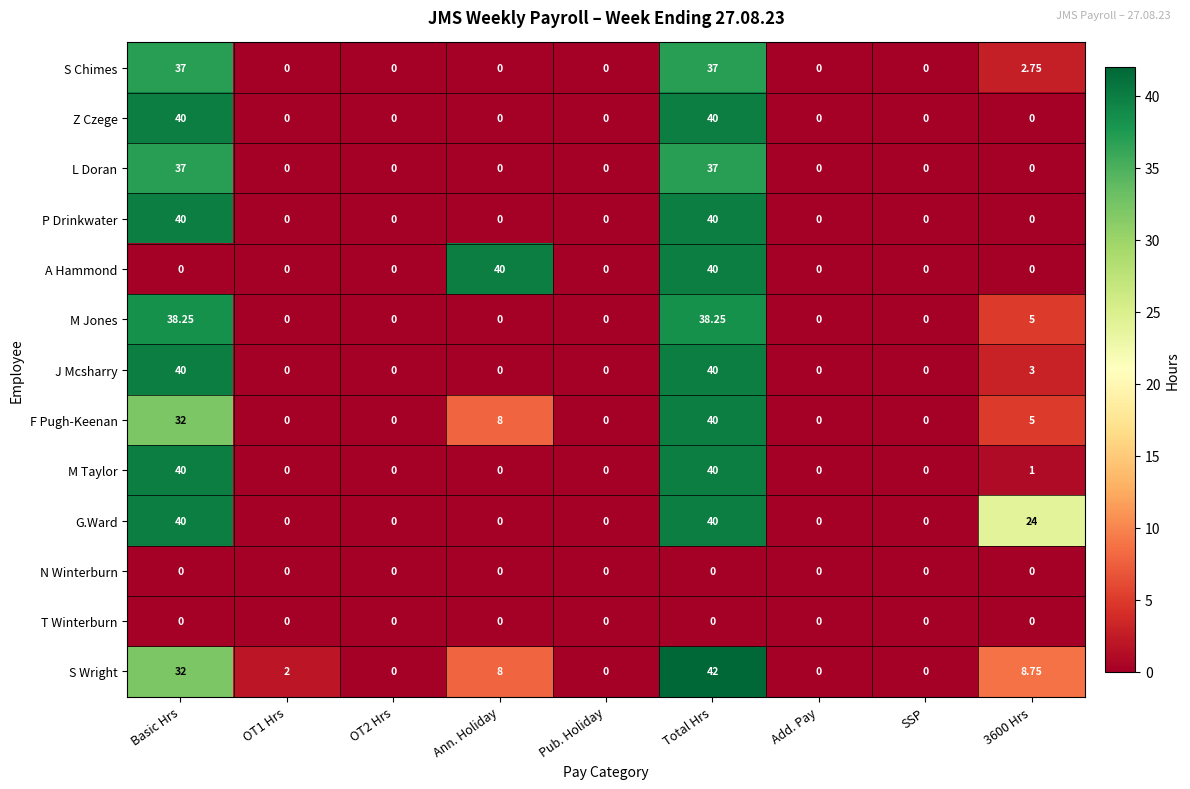

At which category is the sum across all series the highest?

Total Hrs